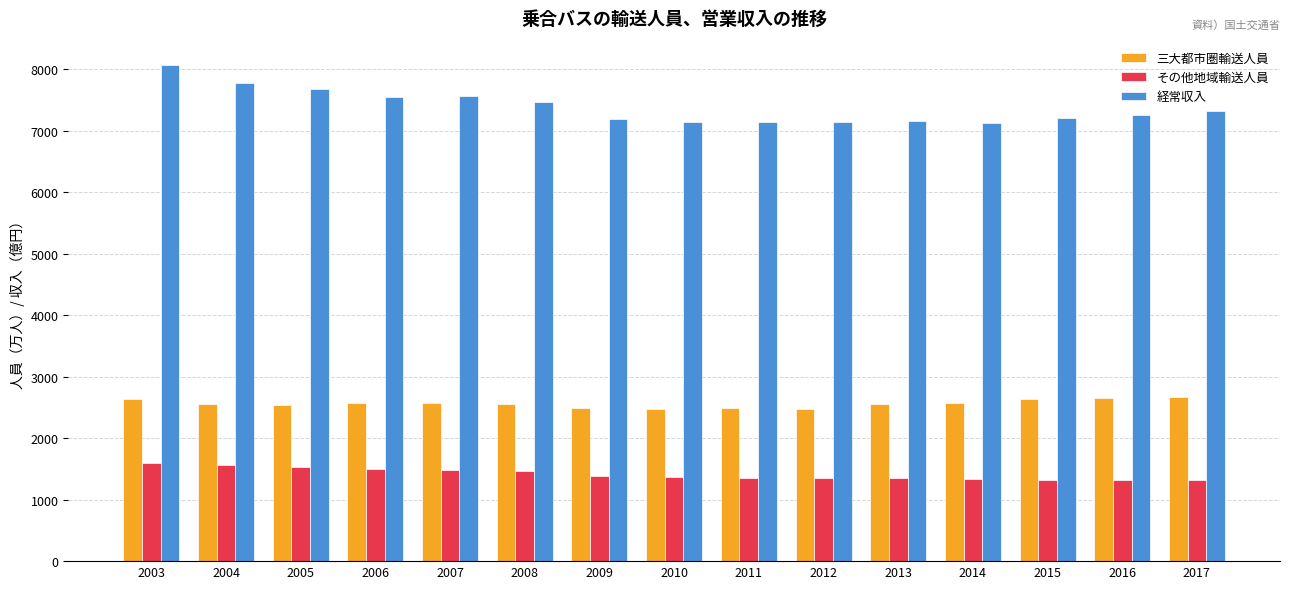

At which label does 経常収入 reach its peak?

2003